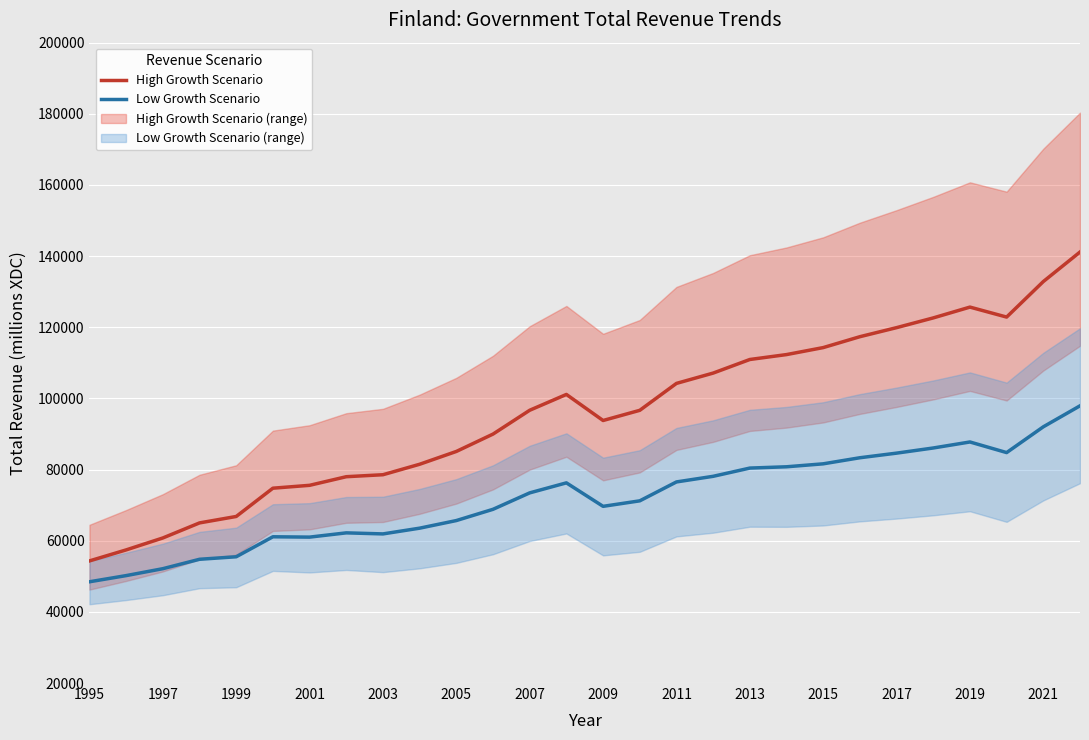

True or false: High Growth Scenario and Low Growth Scenario intersect in this chart.

False